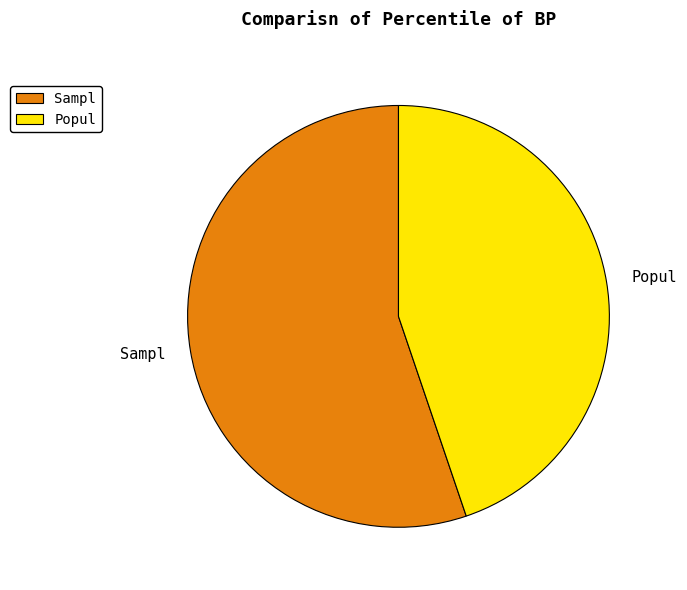

Is it true that Sampl is 63% of the pie?

False